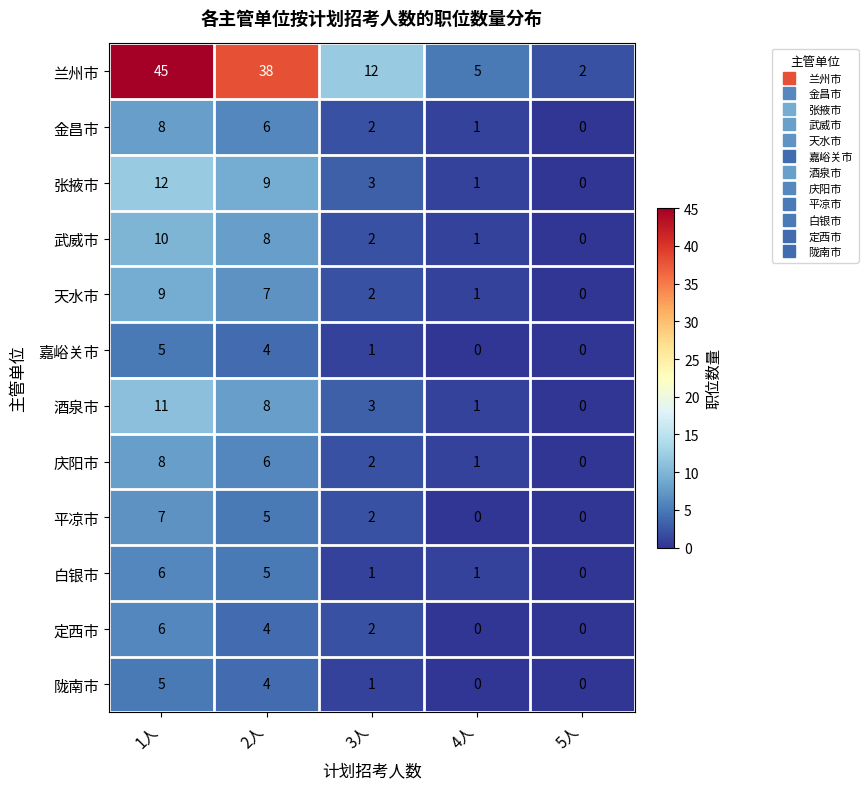

Read the 兰州市 value at 3人, to the nearest 10.

10